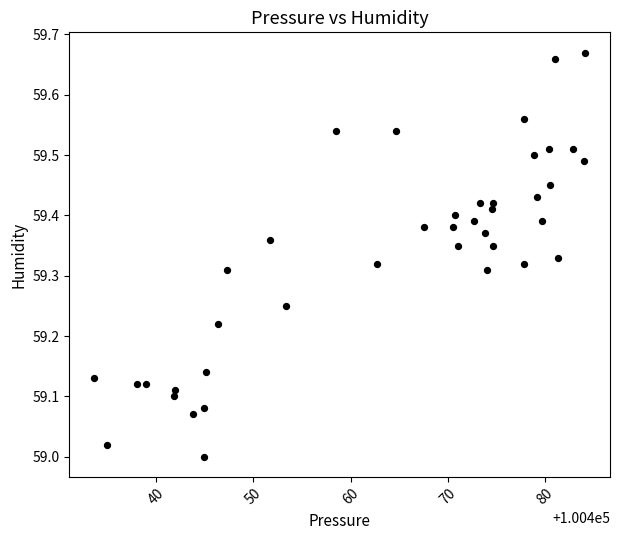

What is the range of Y values (max minus min)?

0.7